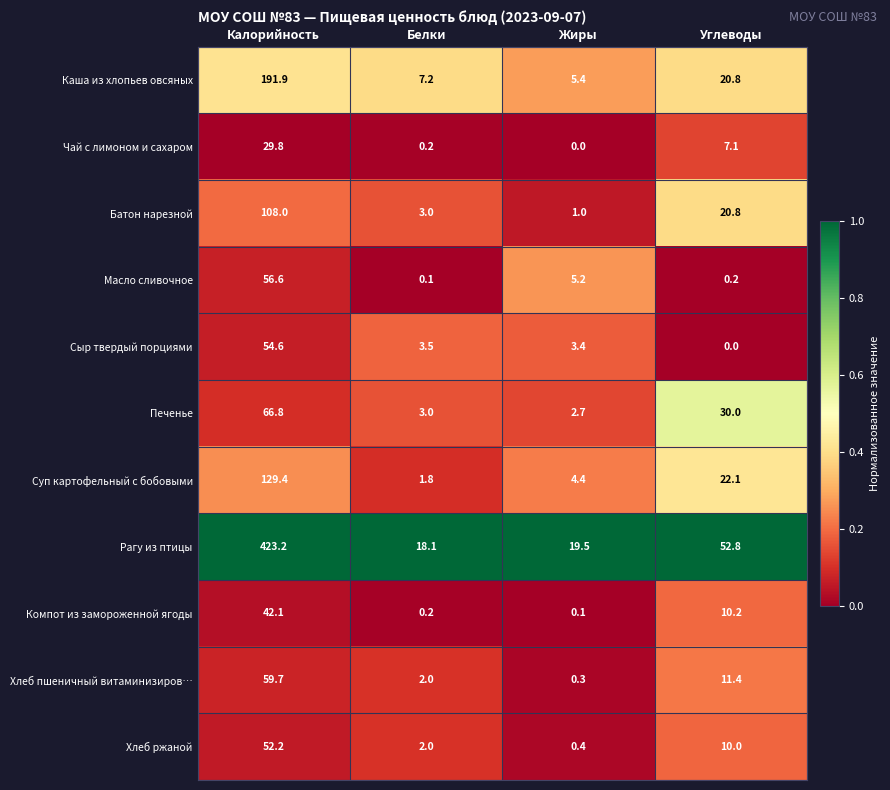

What is the greatest value displayed?

423.2